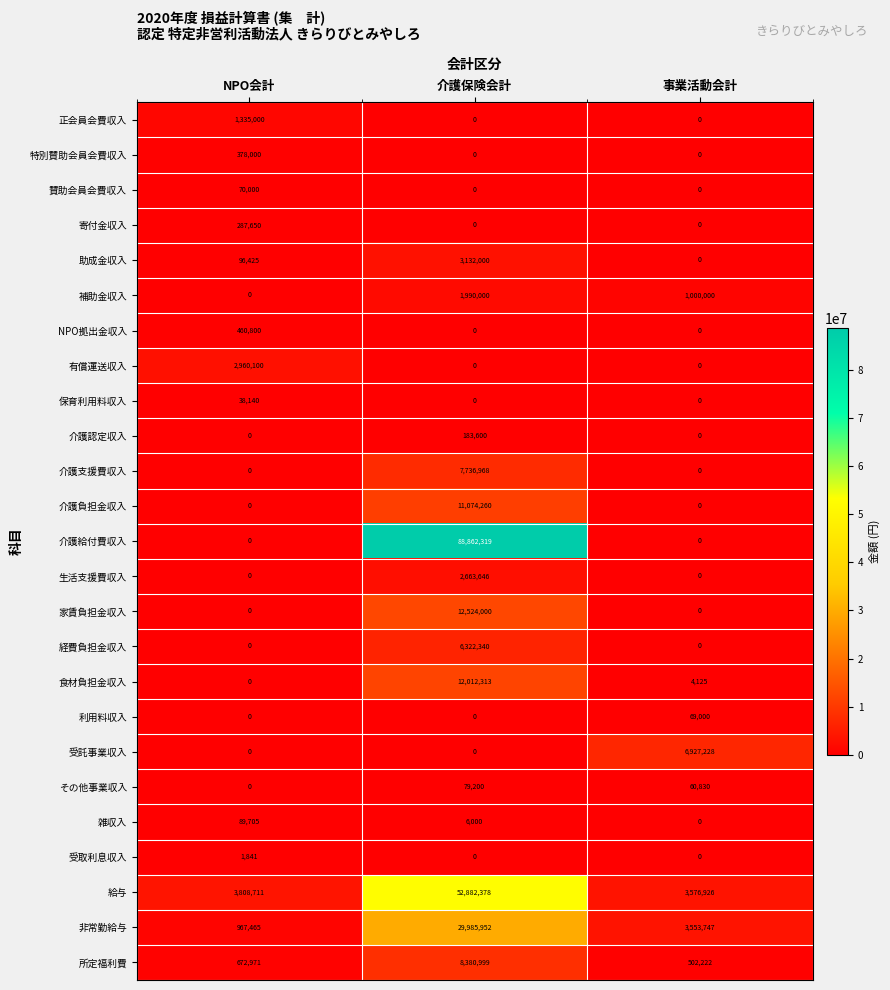

What is the difference between the maximum and minimum values in the 非常勤給与 series?

29018487